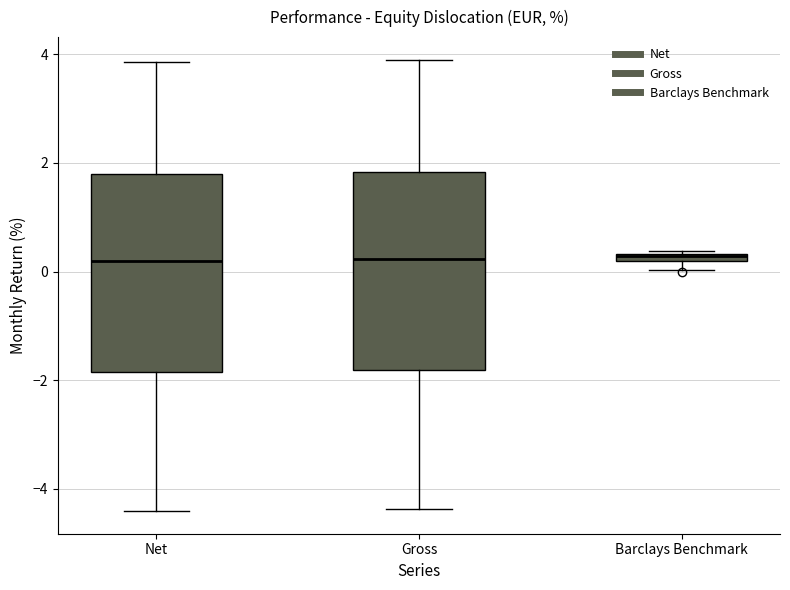

Where is the lower edge of the box for Gross on the y-axis? The values are not printed on the chart, so give them approximately, as read against the axis.

-1.8